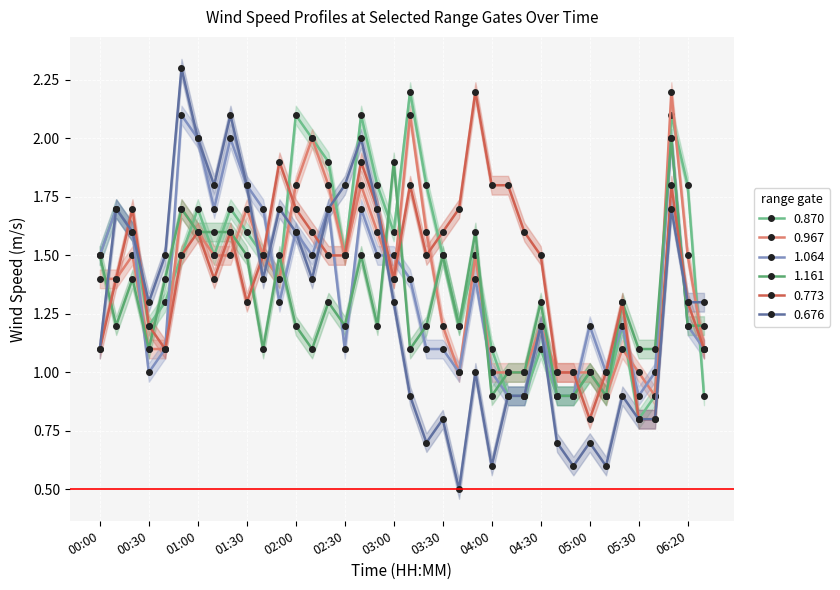

What are all the series names shown in the legend?

0.870, 0.967, 1.064, 1.161, 0.773, 0.676